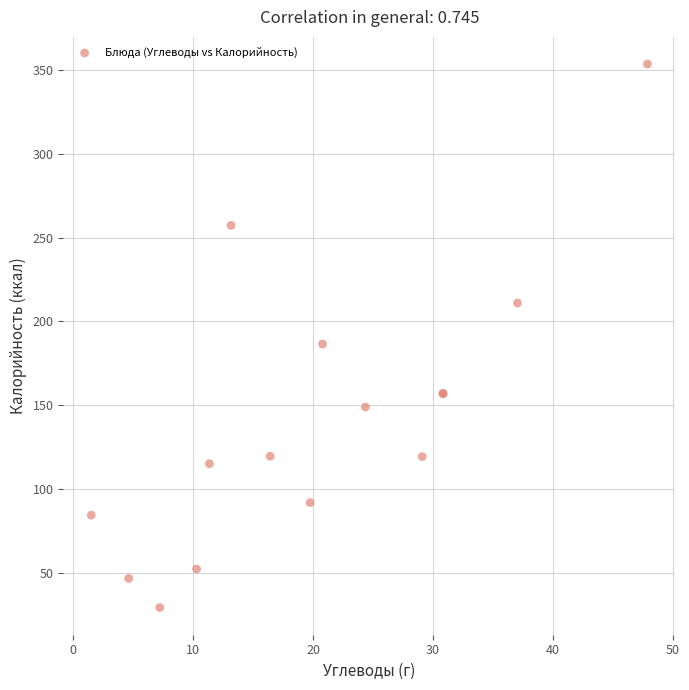

What Y value in the scatter plot is closest to 191?

186.5